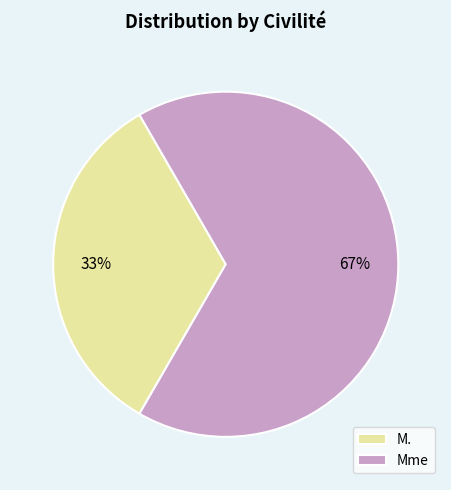

True or false: M. accounts for 25% of the total.

False